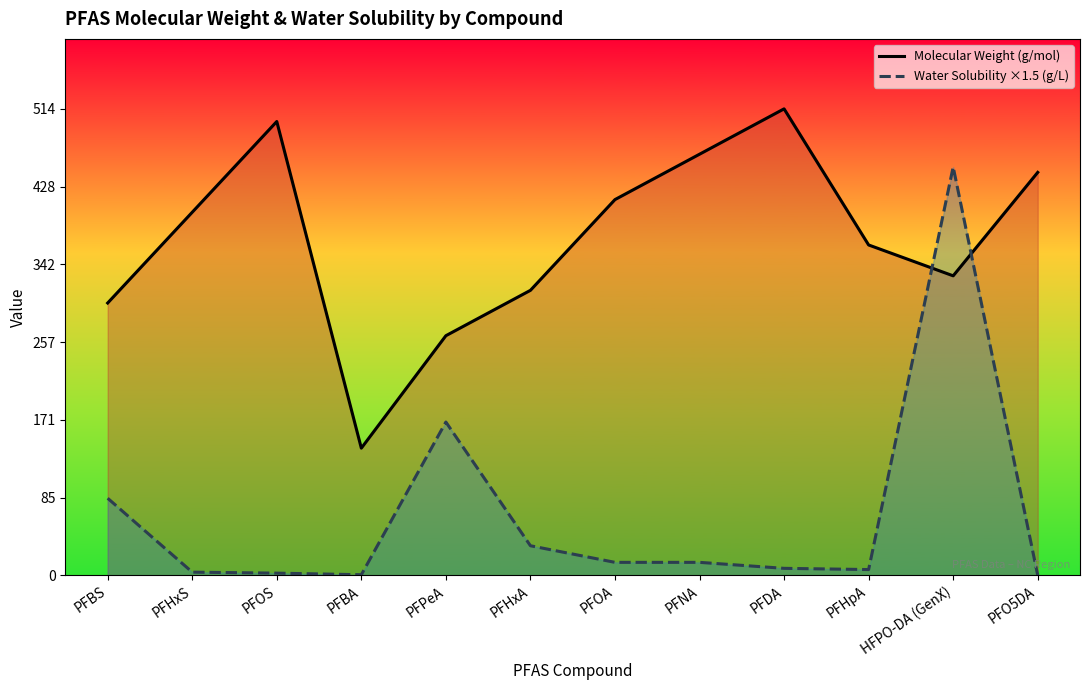

What position from the left is HFPO-DA (GenX)?

11